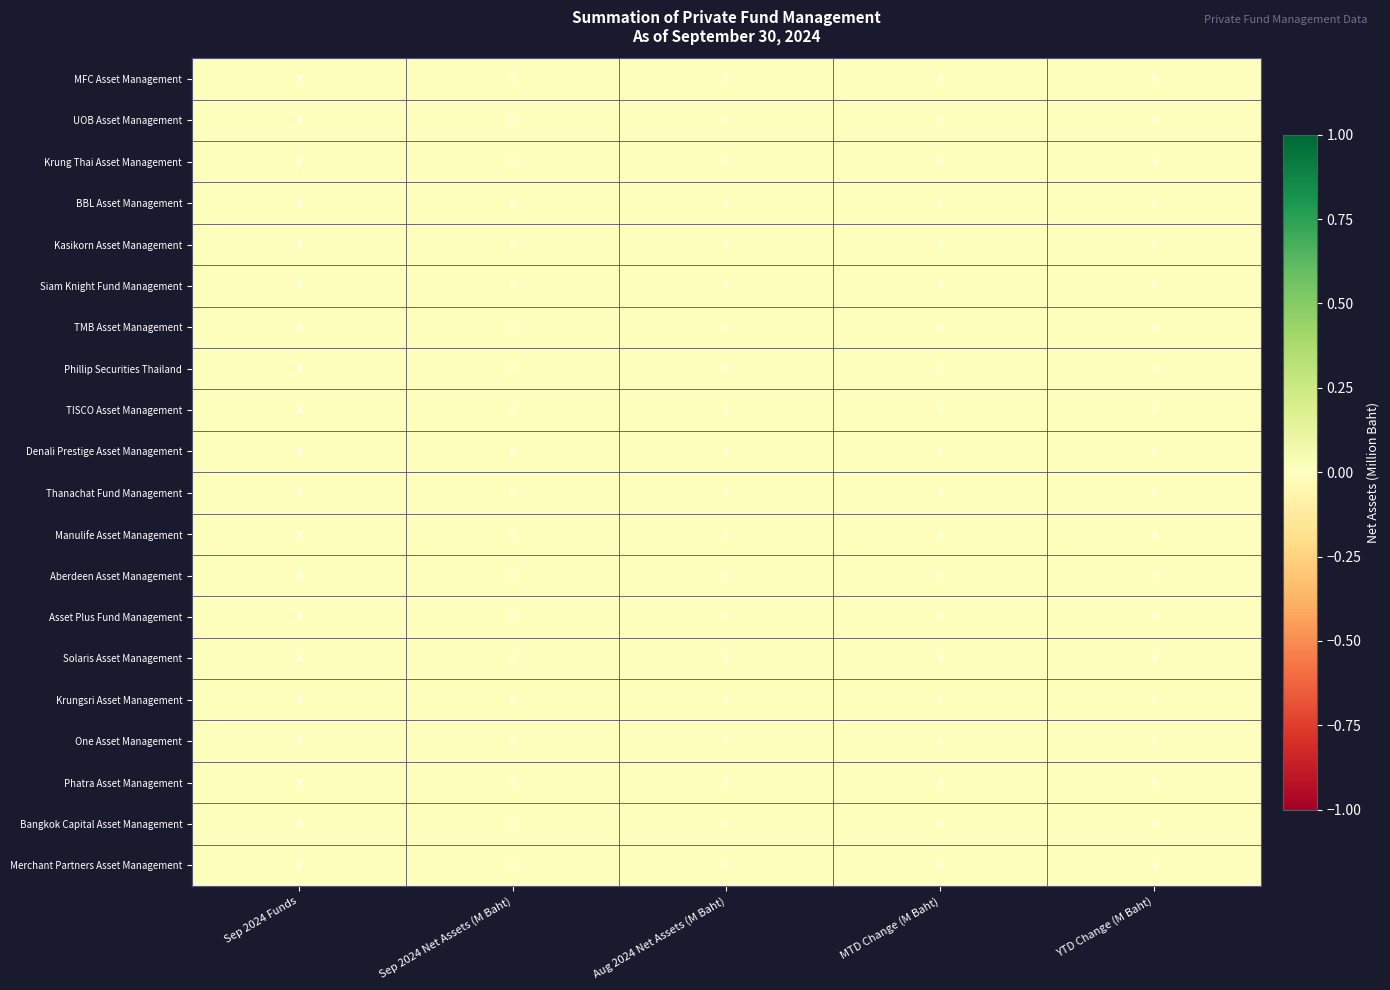

True or false: TISCO Asset Management has a value of 0.0 at YTD Change (M Baht).

False